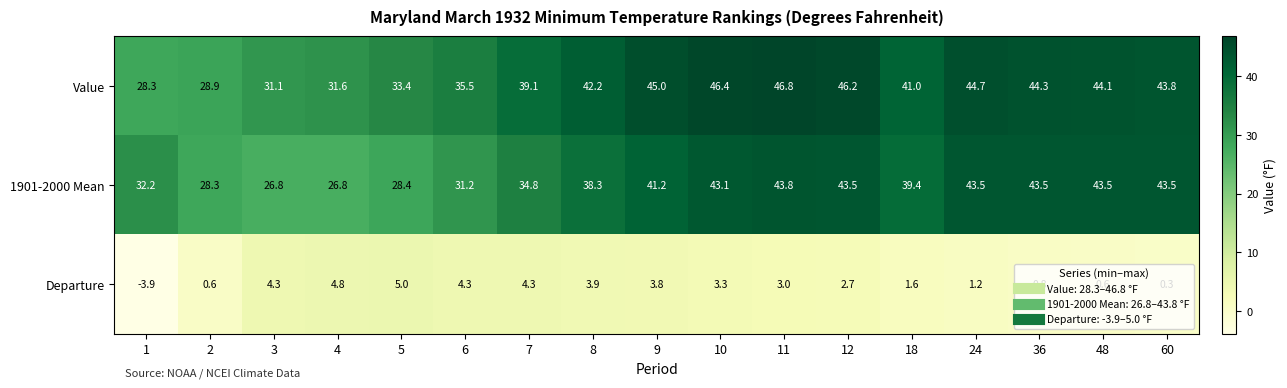

The Departure series shows 2.1 at 3. True or false?

False